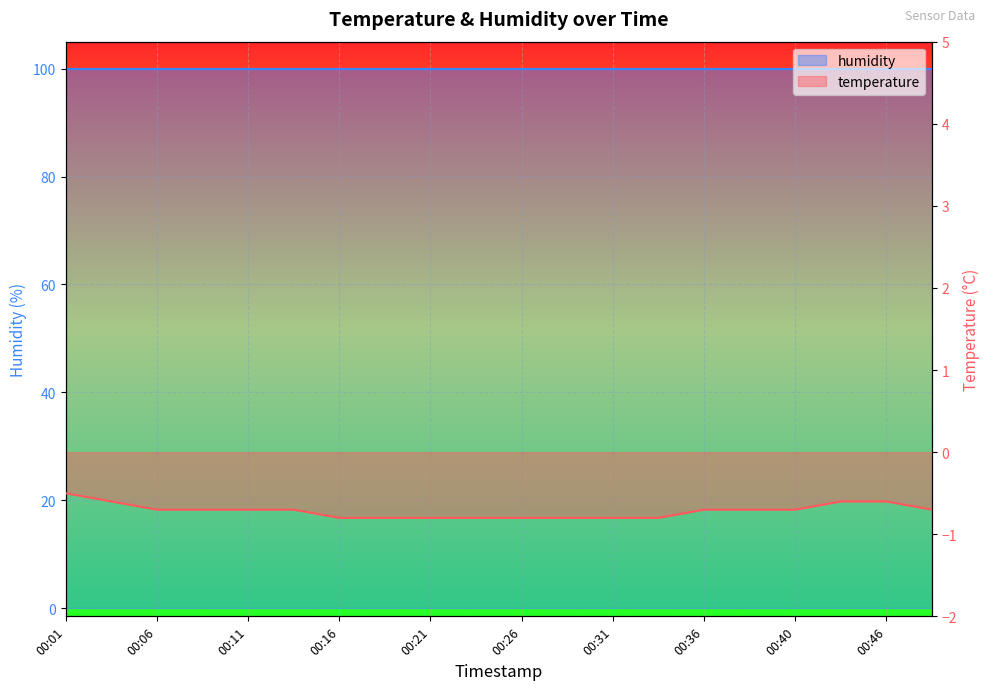

Reading left to right, extract all data points from this chart.

00:01=-0.5	00:04=-0.6	00:06=-0.7	00:09=-0.7	00:11=-0.7	00:14=-0.7	00:16=-0.8	00:18=-0.8	00:21=-0.8	00:23=-0.8	00:26=-0.8	00:28=-0.8	00:31=-0.8	00:33=-0.8	00:36=-0.7	00:38=-0.7	00:40=-0.7	00:43=-0.6	00:46=-0.6	00:48=-0.7